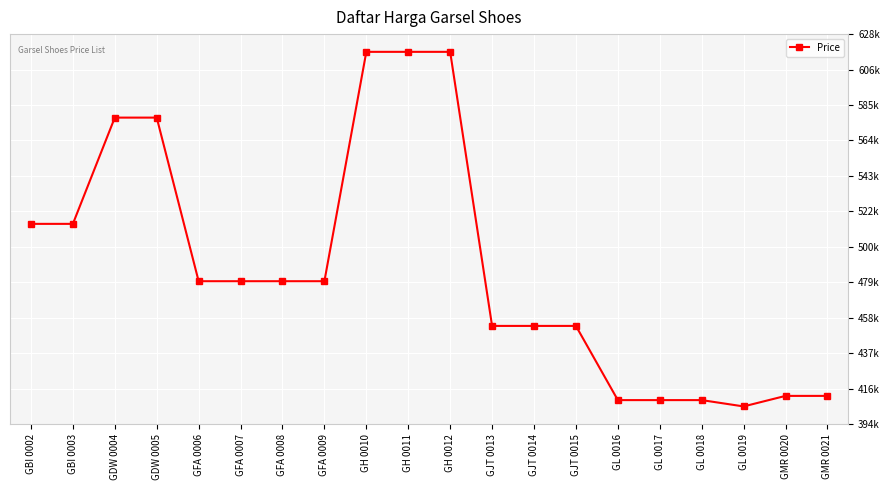

The chart shows a value of 342524 at GDW 0004. True or false?

False